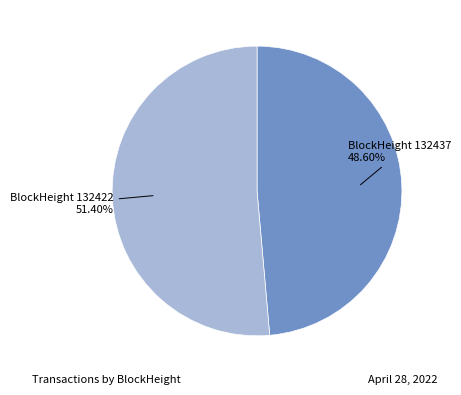

Combined, do BlockHeight 132437 and BlockHeight 132422 account for over 50%?

Yes